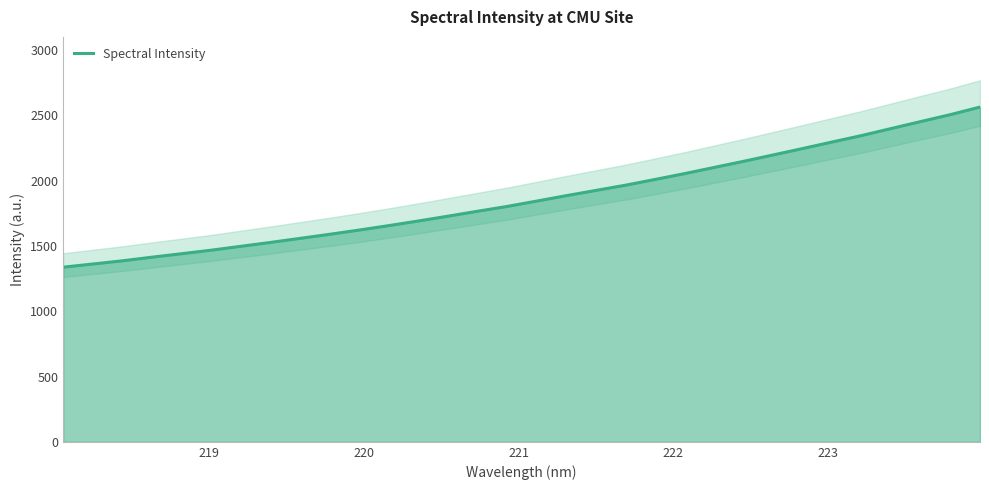

What is the value of the 17th point from the left?

1842.8